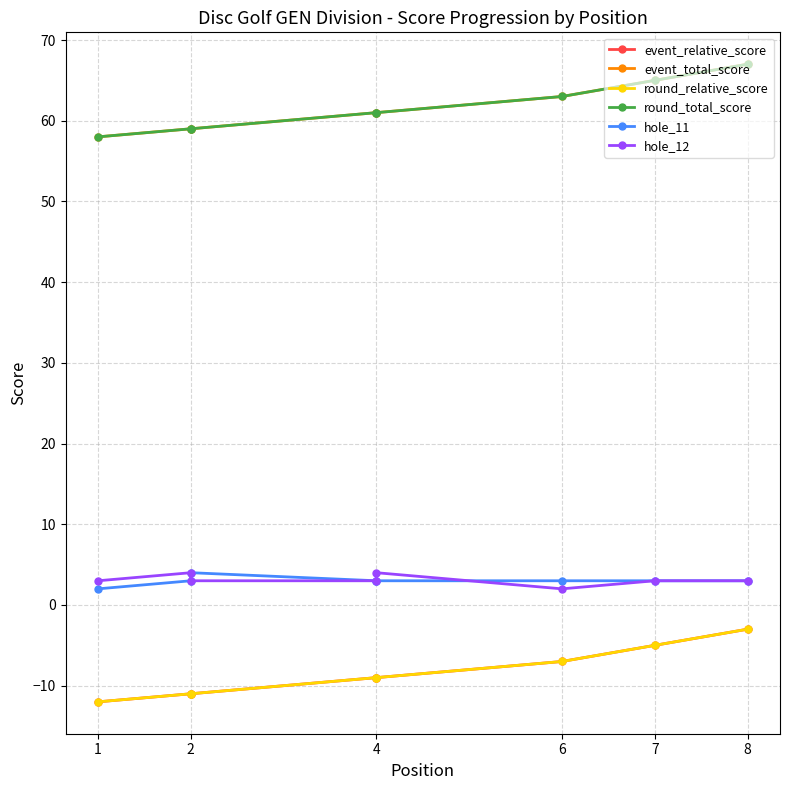

What is the label of the 1st point from the left?

1